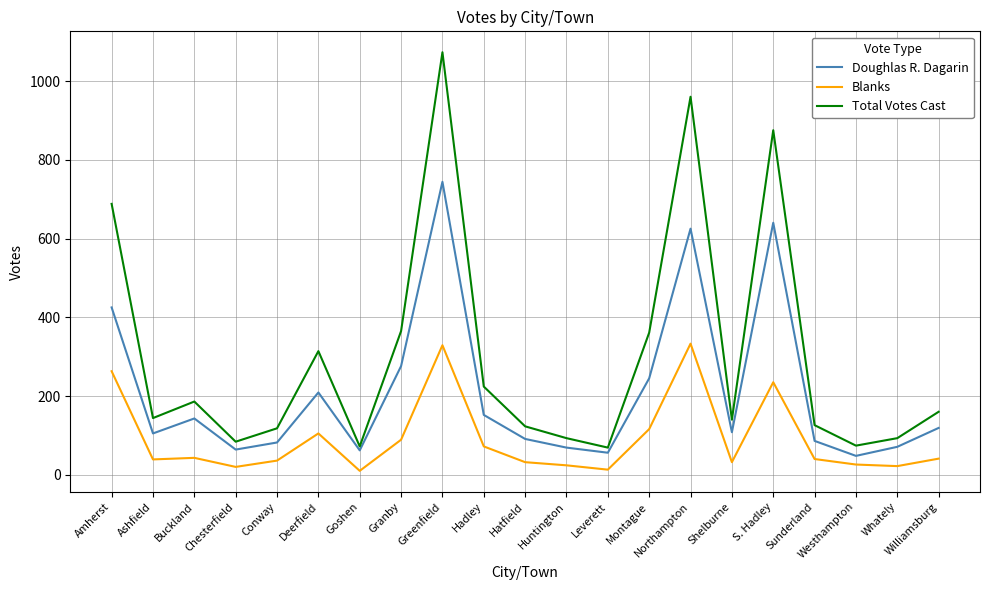

True or false: Doughlas R. Dagarin has a value of 744 at Greenfield.

True